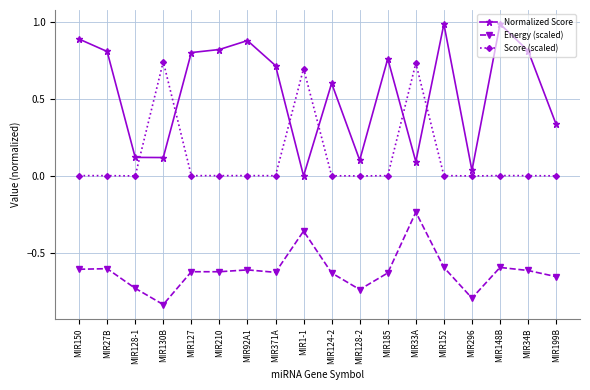

Between MIR150 and MIR128-2, which series saw the biggest shift?

Normalized Score